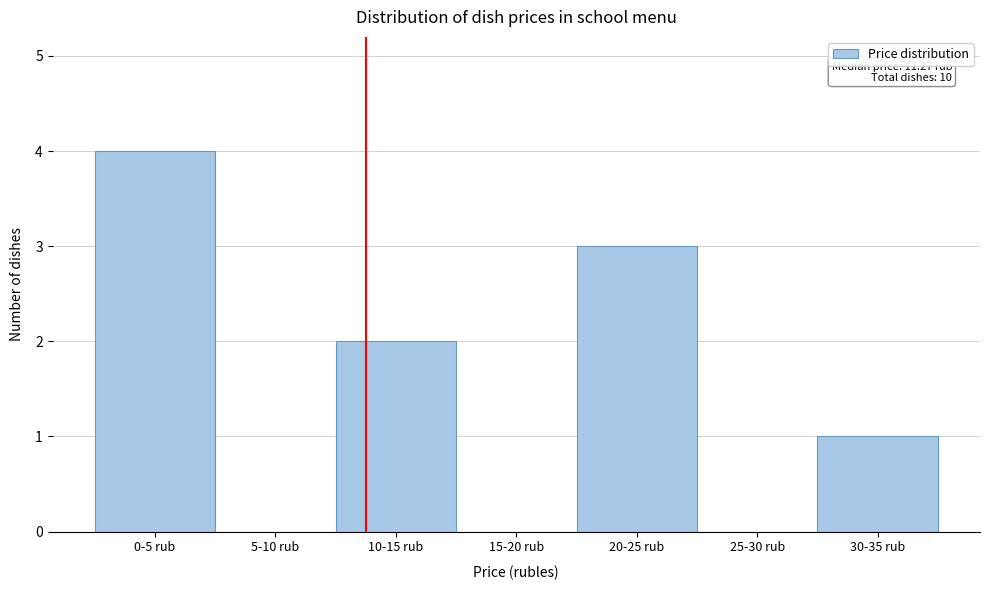

Reading left to right, what are all the values shown in this chart?

0-5 rub=4	5-10 rub=0	10-15 rub=2	15-20 rub=0	20-25 rub=3	25-30 rub=0	30-35 rub=1